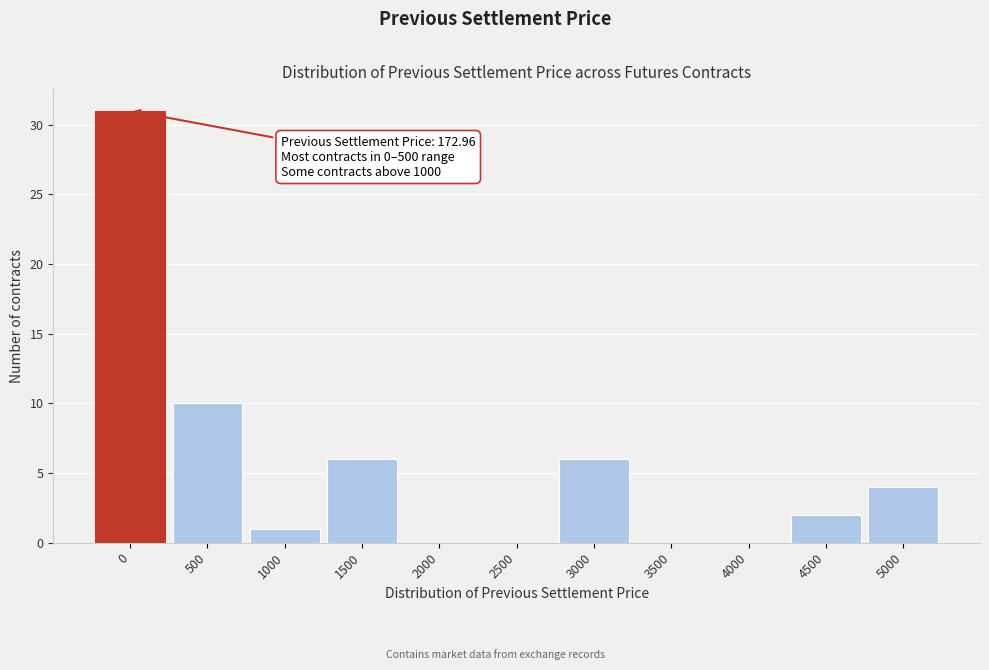

Reading left to right, extract all data points from this chart.

0=31	500=10	1000=1	1500=6	2000=0	2500=0	3000=6	3500=0	4000=0	4500=2	5000=4